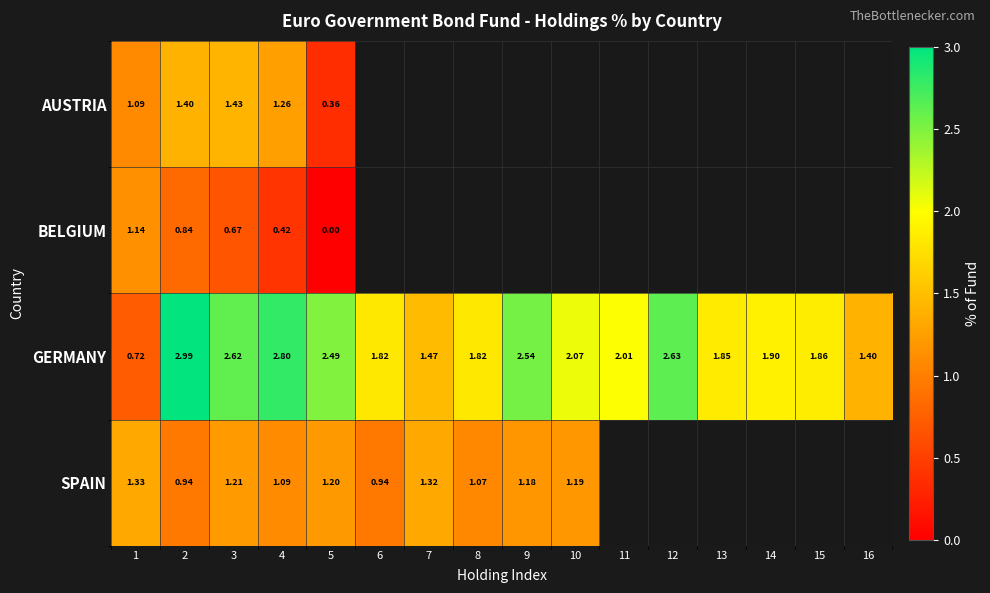

True or false: GERMANY has a value of 4.3 at 3.

False